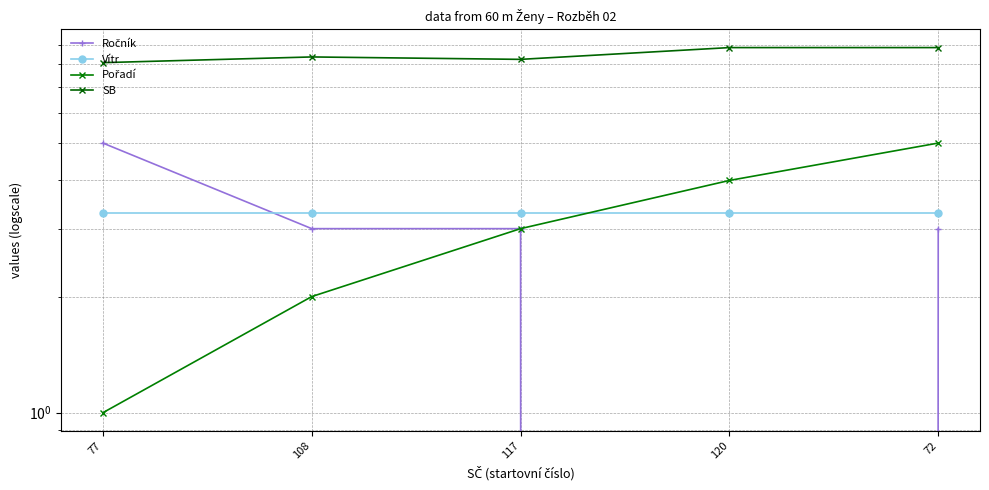

The value of Ročník at 72 is 1.5. True or false?

False